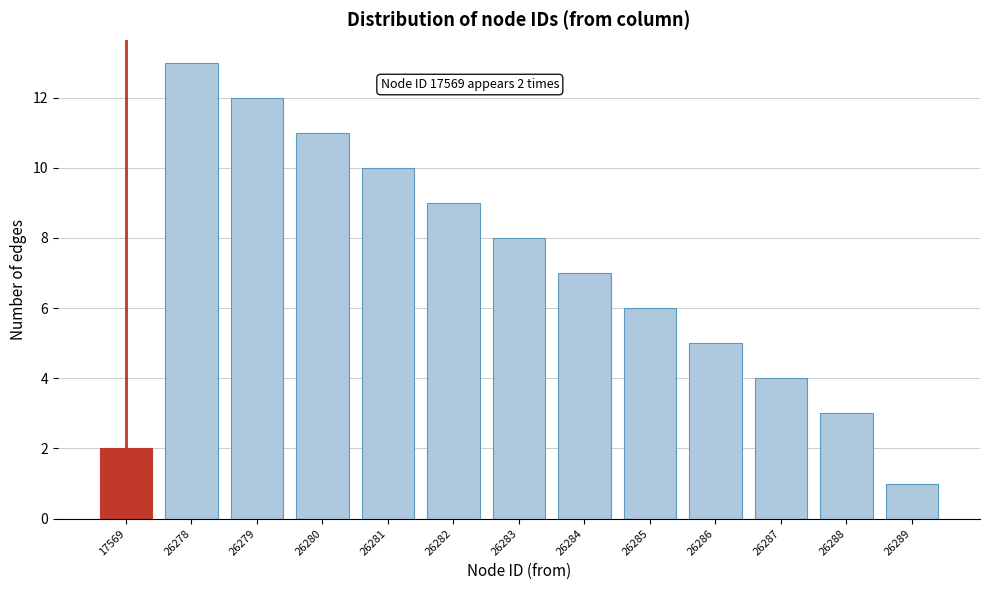

Reading left to right, list all the values displayed in this chart.

2	13	12	11	10	9	8	7	6	5	4	3	1